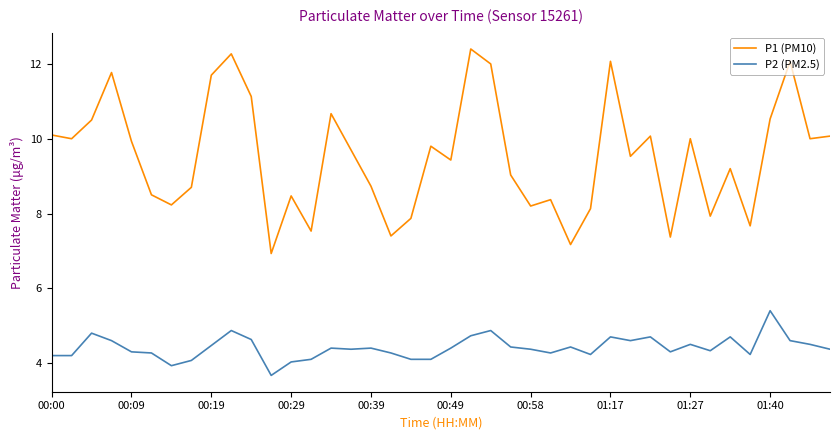

Which series has the largest range (max minus min)?

P1 (PM10)